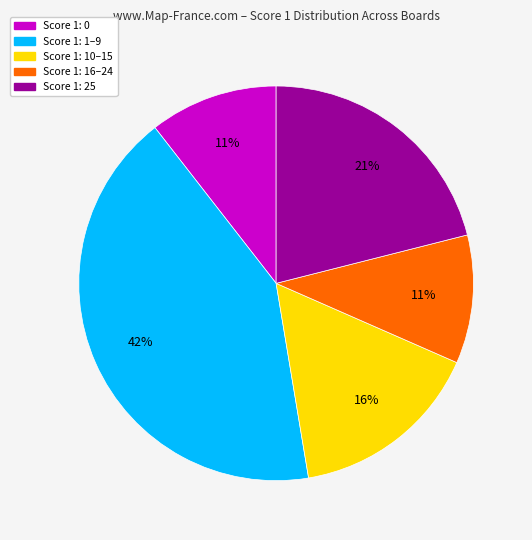

What is the largest slice in the pie chart?

Score 1: 1–9